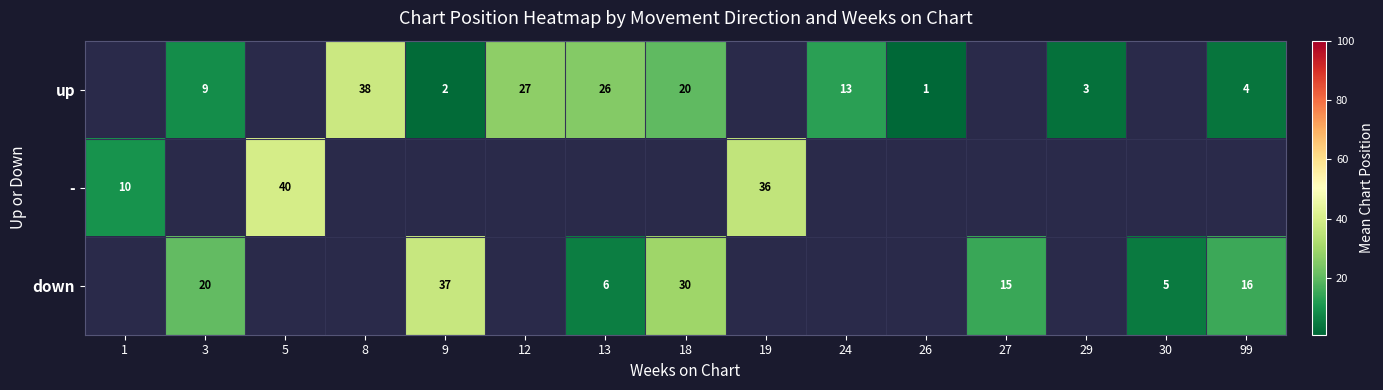

True or false: down has a value of 15 at 27.

True